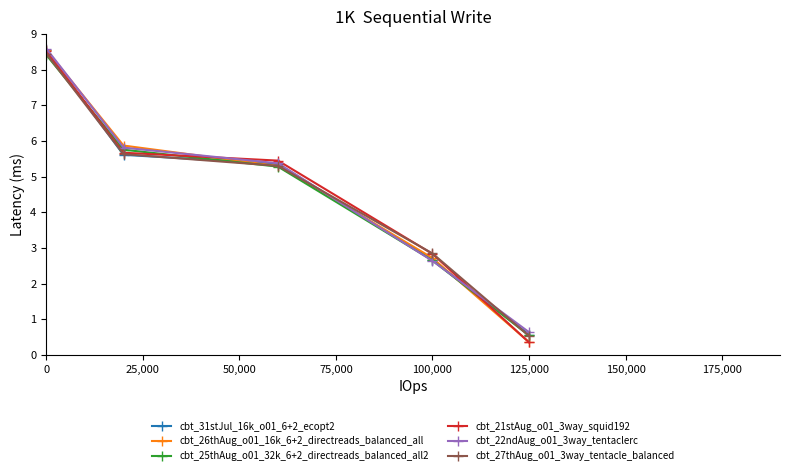

What is the greatest value displayed?

8.6